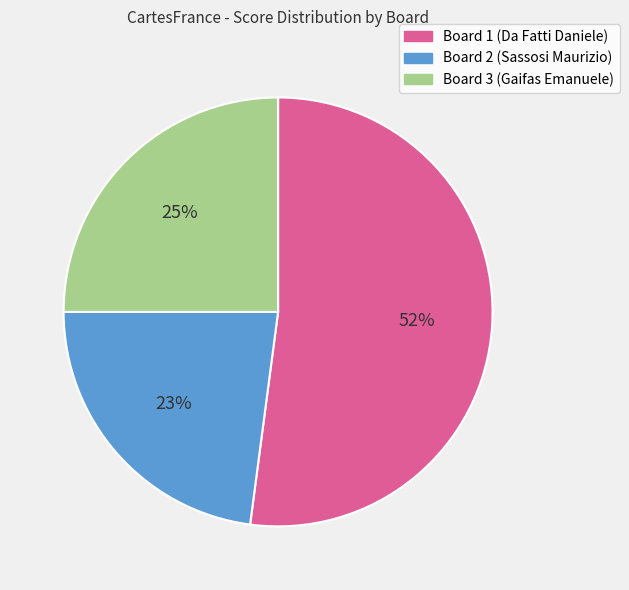

Do Board 1 (Da Fatti Daniele) and Board 3 (Gaifas Emanuele) together represent more than half of the pie?

Yes